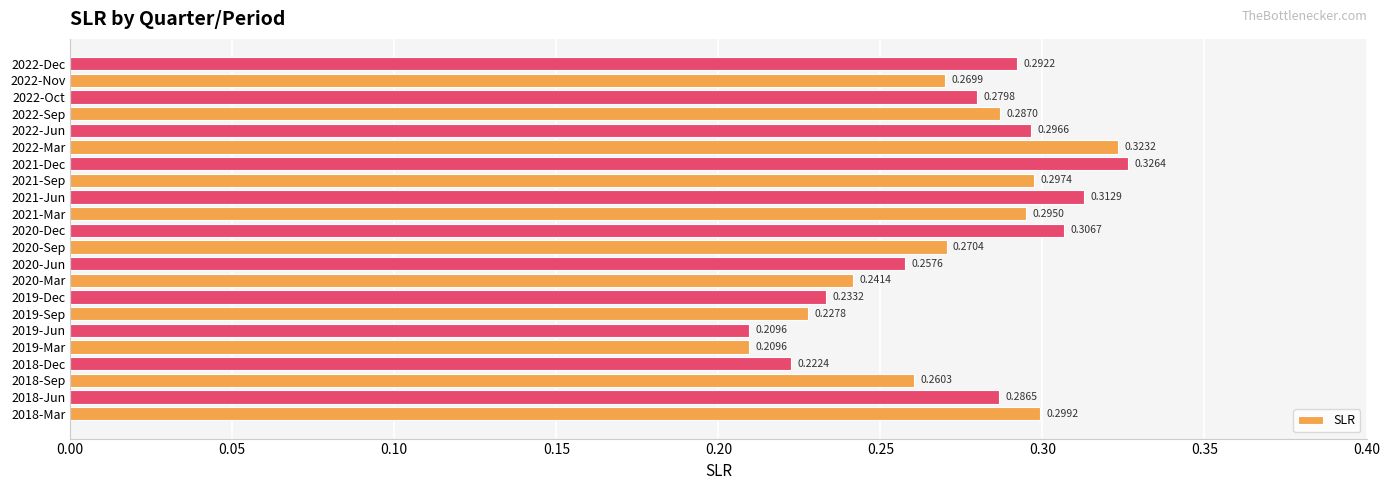

Are the bars horizontal?

Yes